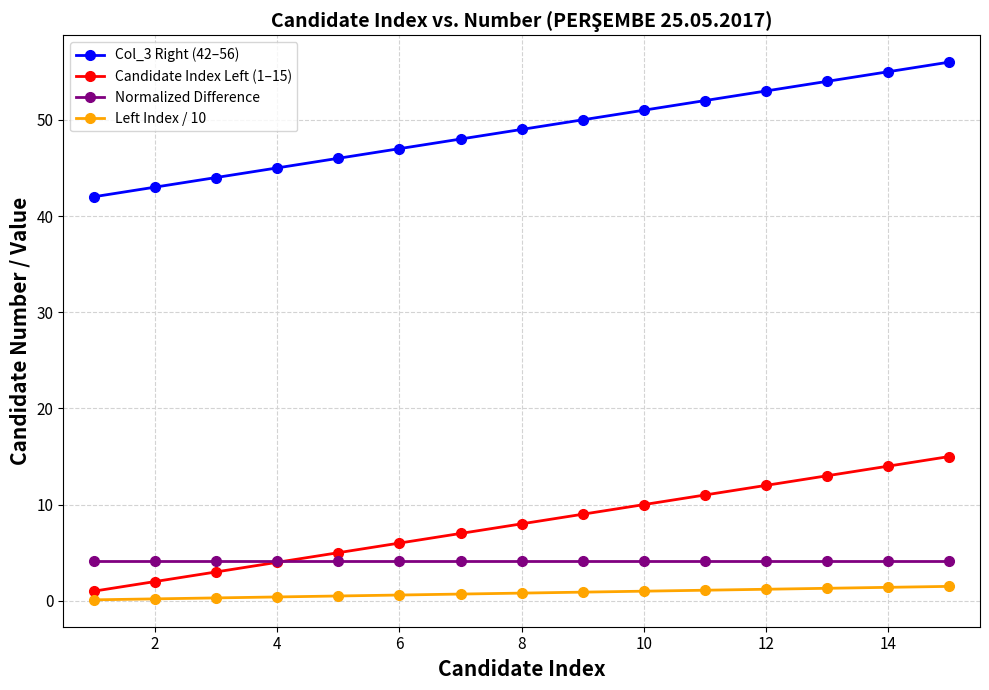

What is the greatest value displayed?

56.0